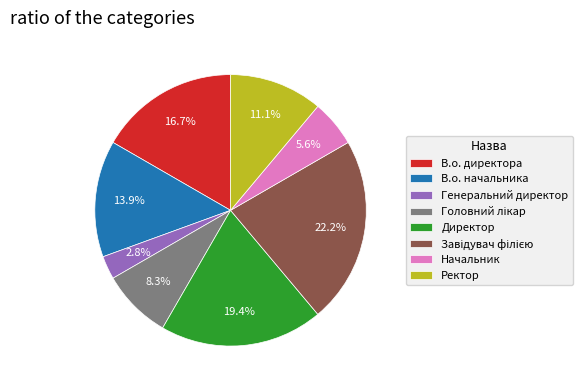

To the nearest percent, what is the difference between the largest and smallest slice percentages?

19%